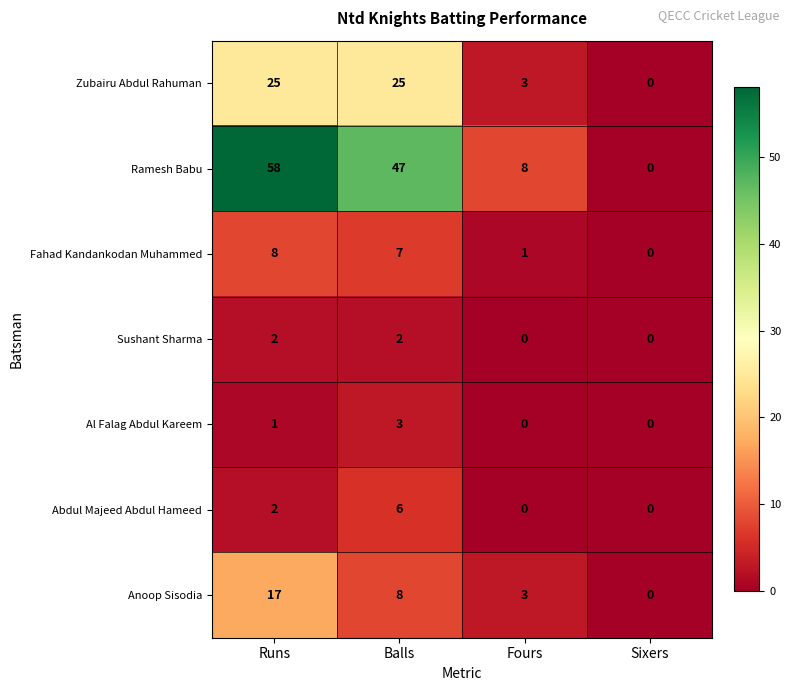

Count the Zubairu Abdul Rahuman values in the range 3 to 25.

3